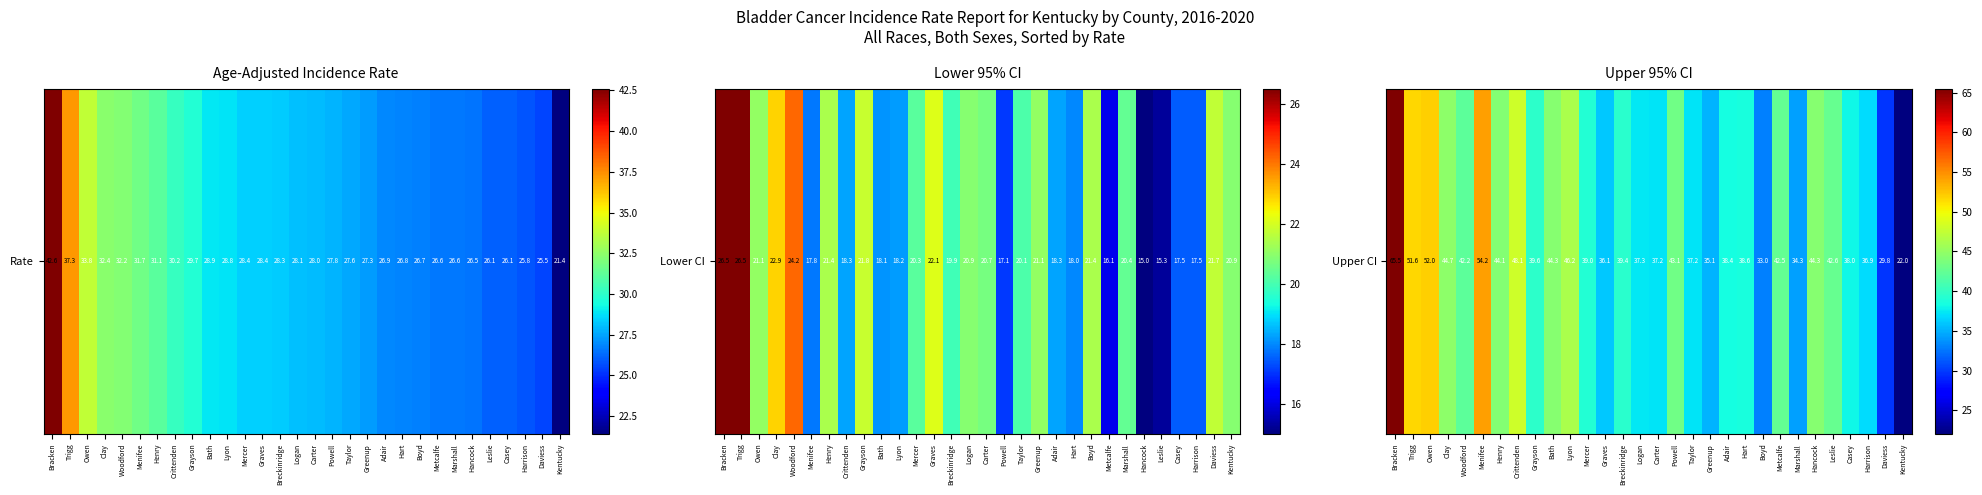

Reading left to right, what are all the values shown in this chart?

Bracken=65.5	Trigg=51.6	Owen=52.0	Clay=44.7	Woodford=42.2	Menifee=54.2	Henry=44.1	Crittenden=48.1	Grayson=39.6	Bath=44.3	Lyon=46.2	Mercer=39.0	Graves=36.1	Breckinridge=39.4	Logan=37.3	Carter=37.2	Powell=43.1	Taylor=37.2	Greenup=35.1	Adair=38.4	Hart=38.6	Boyd=33.0	Metcalfe=42.5	Marshall=34.3	Hancock=44.3	Leslie=42.6	Casey=38.0	Harrison=36.9	Daviess=29.8	Kentucky=22.0